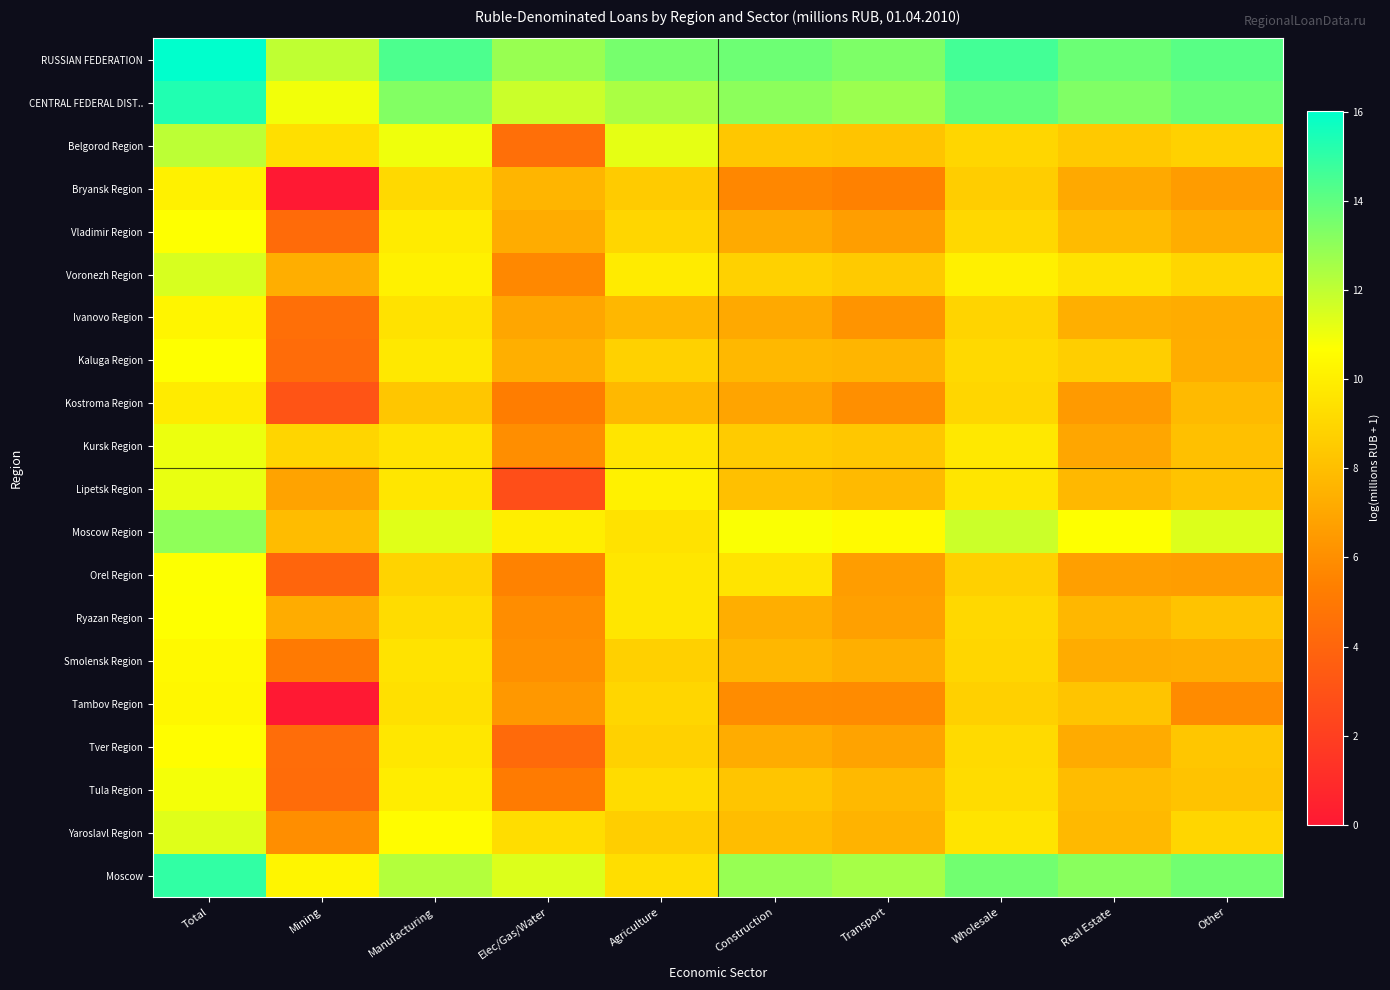

Reading right to left, extract all data points from this chart.

RUSSIAN FEDERATION: Other=14.2	Real Estate=13.8	Wholesale=14.6	Transport=13.4	Construction=13.7	Agriculture=13.5	Elec/Gas/Water=12.8	Manufacturing=14.4	Mining=12.0	Total=16.0
CENTRAL FEDERAL DIST..: Other=13.8	Real Estate=13.3	Wholesale=13.9	Transport=12.8	Construction=13.1	Agriculture=12.4	Elec/Gas/Water=11.8	Manufacturing=13.3	Mining=10.9	Total=15.3
Belgorod Region: Other=8.8	Real Estate=8.4	Wholesale=9.0	Transport=8.2	Construction=8.4	Agriculture=11.2	Elec/Gas/Water=4.5	Manufacturing=11.0	Mining=9.3	Total=12.1
Bryansk Region: Other=6.6	Real Estate=7.1	Wholesale=8.6	Transport=5.4	Construction=5.7	Agriculture=8.5	Elec/Gas/Water=7.6	Manufacturing=9.1	Mining=0.0	Total=10.1
Vladimir Region: Other=7.3	Real Estate=7.8	Wholesale=9.1	Transport=6.6	Construction=7.1	Agriculture=9.0	Elec/Gas/Water=7.2	Manufacturing=9.8	Mining=4.3	Total=10.7
Voronezh Region: Other=9.0	Real Estate=9.5	Wholesale=10.1	Transport=8.5	Construction=8.8	Agriculture=9.9	Elec/Gas/Water=5.7	Manufacturing=10.1	Mining=7.3	Total=11.5
Ivanovo Region: Other=7.2	Real Estate=7.4	Wholesale=8.9	Transport=6.3	Construction=7.1	Agriculture=7.7	Elec/Gas/Water=7.0	Manufacturing=9.5	Mining=4.5	Total=10.3
Kaluga Region: Other=7.3	Real Estate=8.7	Wholesale=9.1	Transport=7.6	Construction=7.8	Agriculture=8.8	Elec/Gas/Water=7.4	Manufacturing=9.7	Mining=4.4	Total=10.7
Kostroma Region: Other=7.8	Real Estate=6.5	Wholesale=9.0	Transport=6.0	Construction=6.9	Agriculture=7.7	Elec/Gas/Water=5.2	Manufacturing=8.3	Mining=3.1	Total=9.9
Kursk Region: Other=8.1	Real Estate=7.0	Wholesale=9.7	Transport=8.4	Construction=8.5	Agriculture=9.6	Elec/Gas/Water=6.0	Manufacturing=9.5	Mining=8.9	Total=11.1
Lipetsk Region: Other=8.2	Real Estate=7.7	Wholesale=9.6	Transport=7.8	Construction=8.1	Agriculture=10.1	Elec/Gas/Water=2.8	Manufacturing=9.7	Mining=6.9	Total=11.1
Moscow Region: Other=11.4	Real Estate=10.7	Wholesale=11.8	Transport=10.5	Construction=10.8	Agriculture=9.5	Elec/Gas/Water=10.0	Manufacturing=11.3	Mining=7.9	Total=13.0
Orel Region: Other=6.6	Real Estate=6.7	Wholesale=8.8	Transport=6.6	Construction=9.6	Agriculture=9.7	Elec/Gas/Water=5.5	Manufacturing=8.8	Mining=4.0	Total=10.7
Ryazan Region: Other=8.2	Real Estate=7.7	Wholesale=9.1	Transport=6.7	Construction=7.3	Agriculture=9.6	Elec/Gas/Water=5.9	Manufacturing=9.2	Mining=7.3	Total=10.7
Smolensk Region: Other=7.3	Real Estate=7.2	Wholesale=9.0	Transport=7.3	Construction=7.7	Agriculture=8.7	Elec/Gas/Water=6.1	Manufacturing=9.5	Mining=5.1	Total=10.4
Tambov Region: Other=5.9	Real Estate=8.2	Wholesale=8.7	Transport=5.9	Construction=5.9	Agriculture=9.0	Elec/Gas/Water=6.4	Manufacturing=9.4	Mining=0.0	Total=10.4
Tver Region: Other=8.3	Real Estate=7.2	Wholesale=9.2	Transport=6.9	Construction=7.2	Agriculture=8.8	Elec/Gas/Water=4.3	Manufacturing=9.7	Mining=4.4	Total=10.6
Tula Region: Other=8.2	Real Estate=7.9	Wholesale=9.3	Transport=7.8	Construction=8.3	Agriculture=9.2	Elec/Gas/Water=5.2	Manufacturing=9.9	Mining=4.3	Total=10.9
Yaroslavl Region: Other=9.0	Real Estate=7.8	Wholesale=9.6	Transport=7.5	Construction=7.9	Agriculture=8.7	Elec/Gas/Water=9.3	Manufacturing=10.6	Mining=6.0	Total=11.4
Moscow: Other=13.6	Real Estate=13.1	Wholesale=13.6	Transport=12.6	Construction=12.8	Agriculture=9.3	Elec/Gas/Water=11.4	Manufacturing=12.3	Mining=10.3	Total=15.0